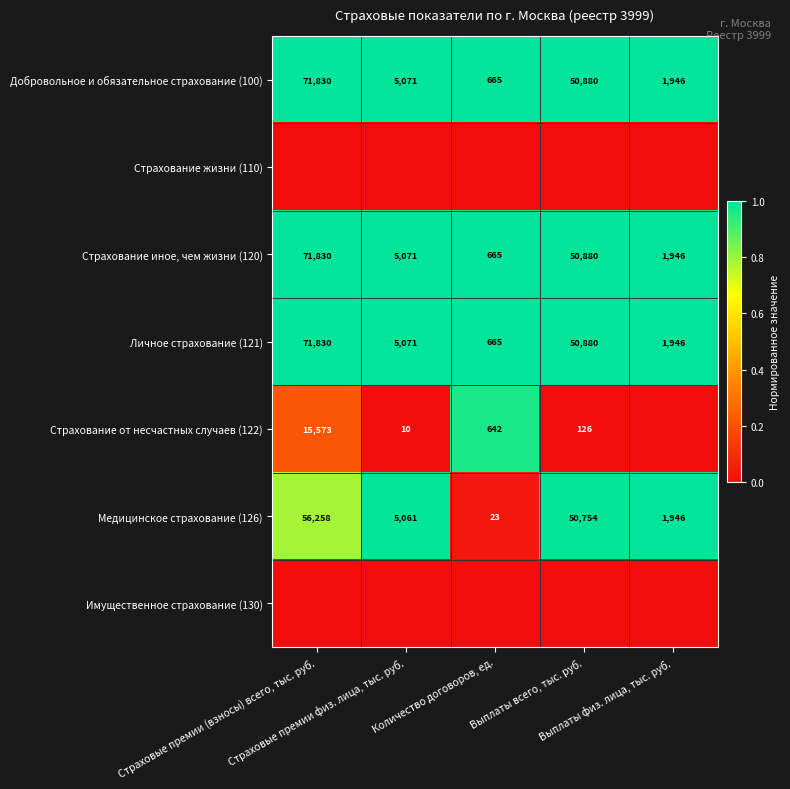

At which label does Страхование иное, чем жизни (120) reach its peak?

Страховые премии (взносы) всего, тыс. руб.